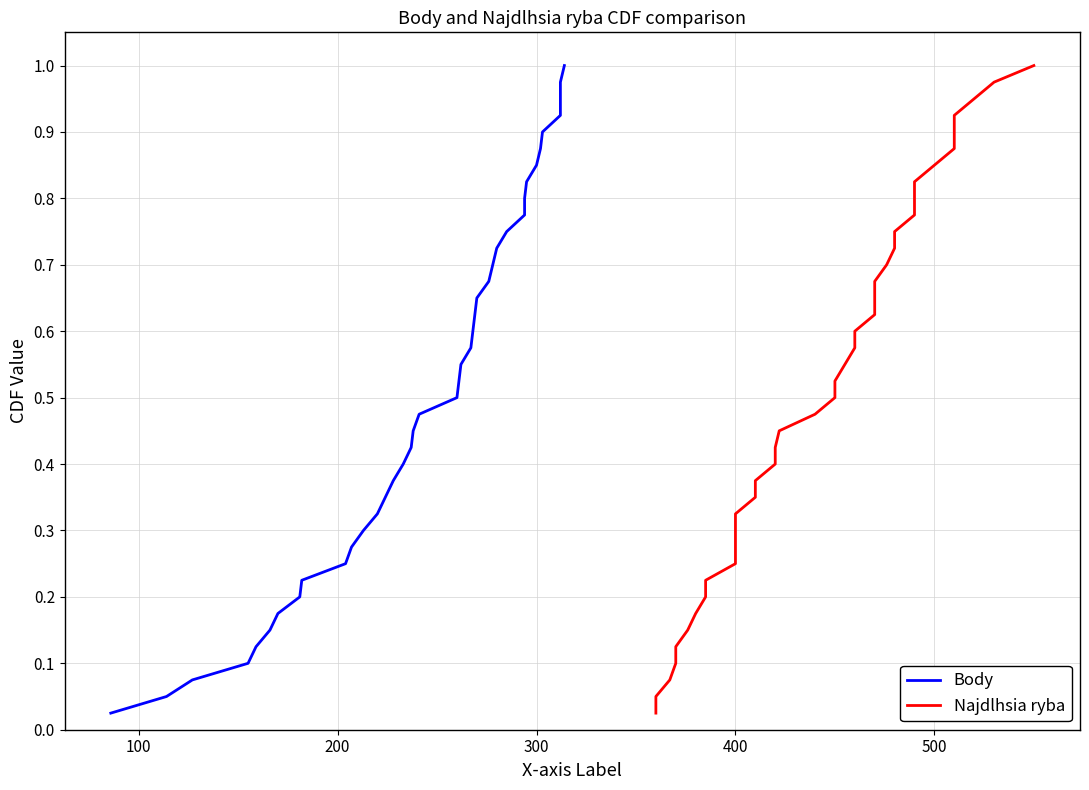

True or false: Body and Najdlhsia ryba cross at least once.

False